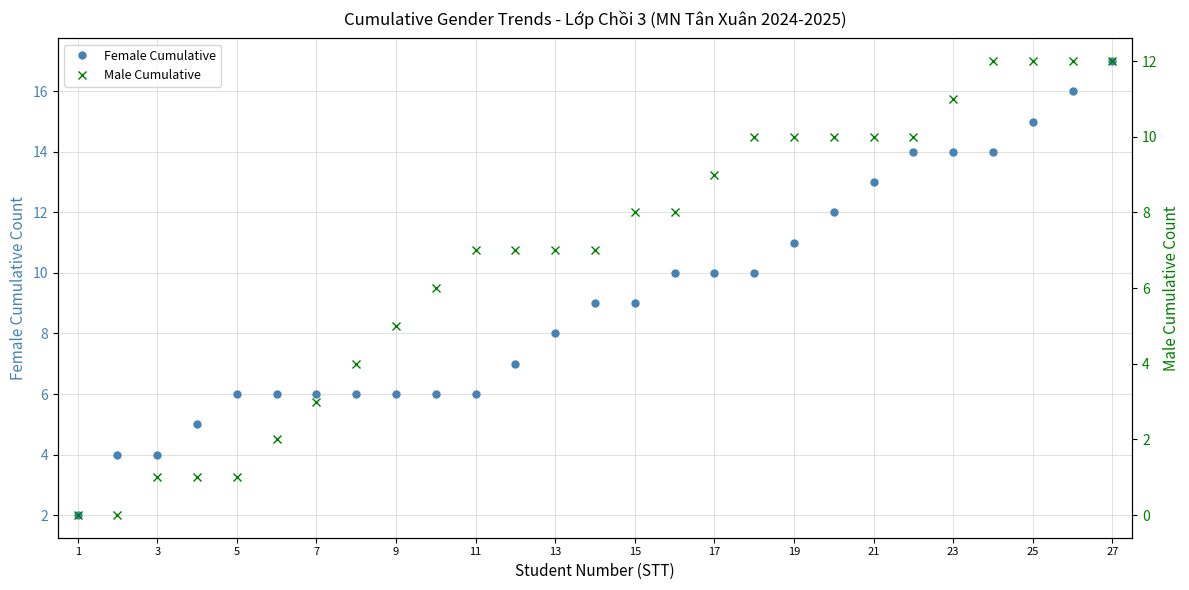

The Female Cumulative series shows 4 at 13. True or false?

False